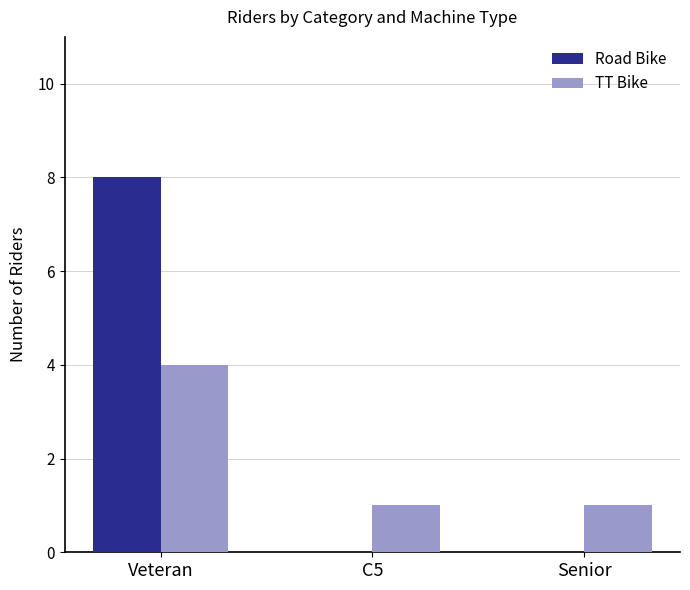

Count the number of categories in the chart.

3